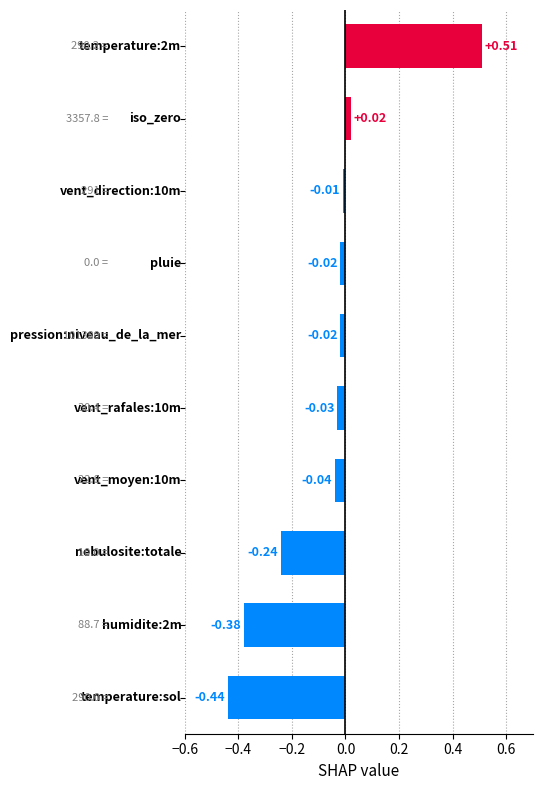

How many positive values are there?

2